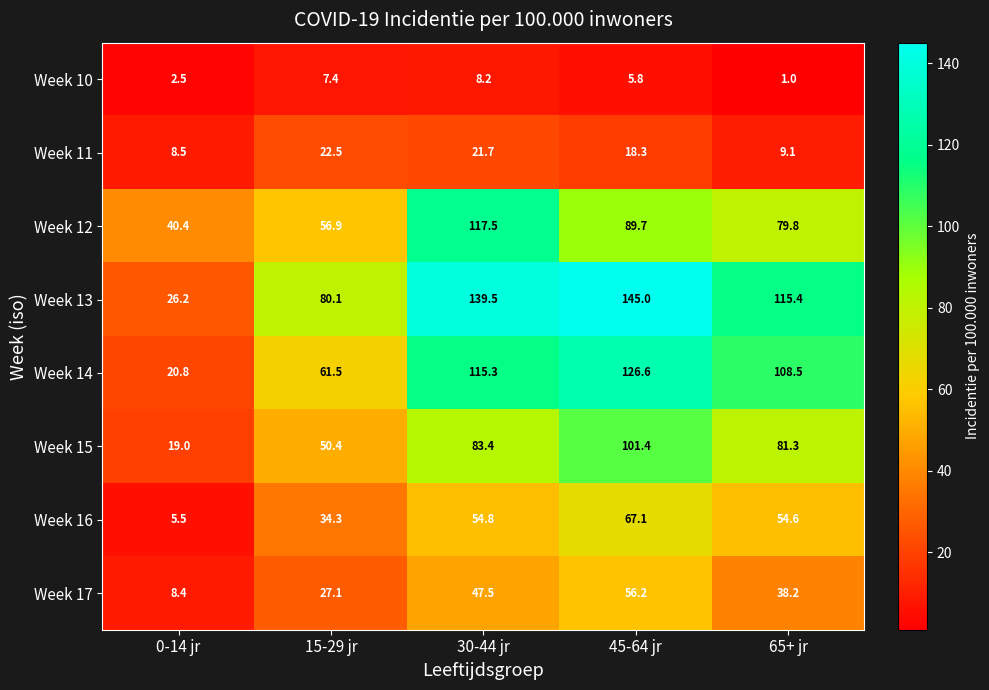

List the labels in order of Week 16 value, smallest first.

0-14 jr, 15-29 jr, 65+ jr, 30-44 jr, 45-64 jr